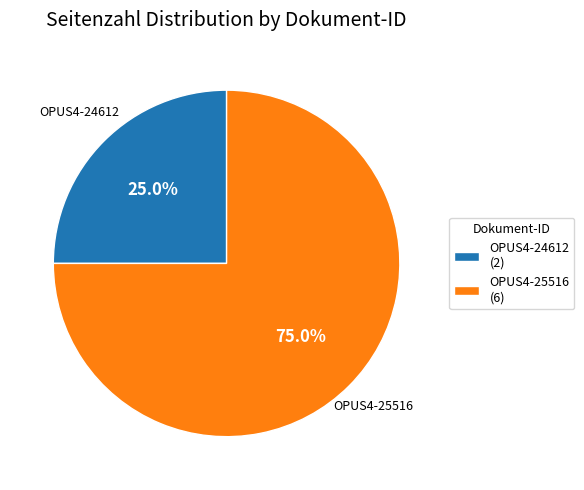

To the nearest percent, what portion does OPUS4-25516 represent?

75%